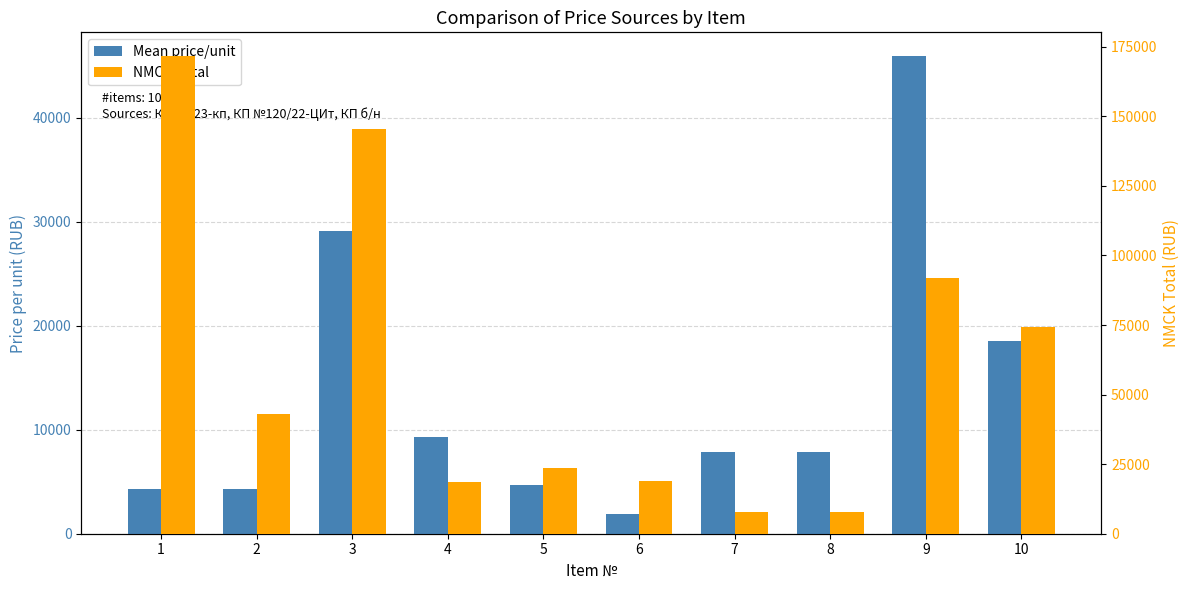

Which has a higher value, 6 or 5?

5